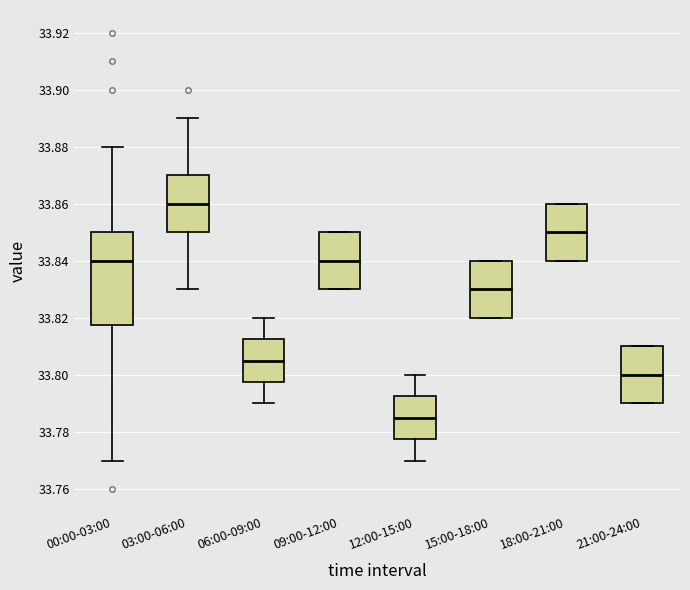

Reading left to right, read every box against the y-axis: the position of its median line, the range the box covers, and the ends of its whiskers. The values are not printed on the chart, so give them approximately, as read against the axis.

00:00-03:00: median 33.840, box 33.818 to 33.850, whiskers 33.770 to 33.880
03:00-06:00: median 33.860, box 33.850 to 33.870, whiskers 33.830 to 33.890
06:00-09:00: median 33.806, box 33.798 to 33.812, whiskers 33.790 to 33.820
09:00-12:00: median 33.840, box 33.830 to 33.850, whiskers 33.830 to 33.850
12:00-15:00: median 33.786, box 33.778 to 33.792, whiskers 33.770 to 33.800
15:00-18:00: median 33.830, box 33.820 to 33.840, whiskers 33.820 to 33.840
18:00-21:00: median 33.850, box 33.840 to 33.860, whiskers 33.840 to 33.860
21:00-24:00: median 33.800, box 33.790 to 33.810, whiskers 33.790 to 33.810